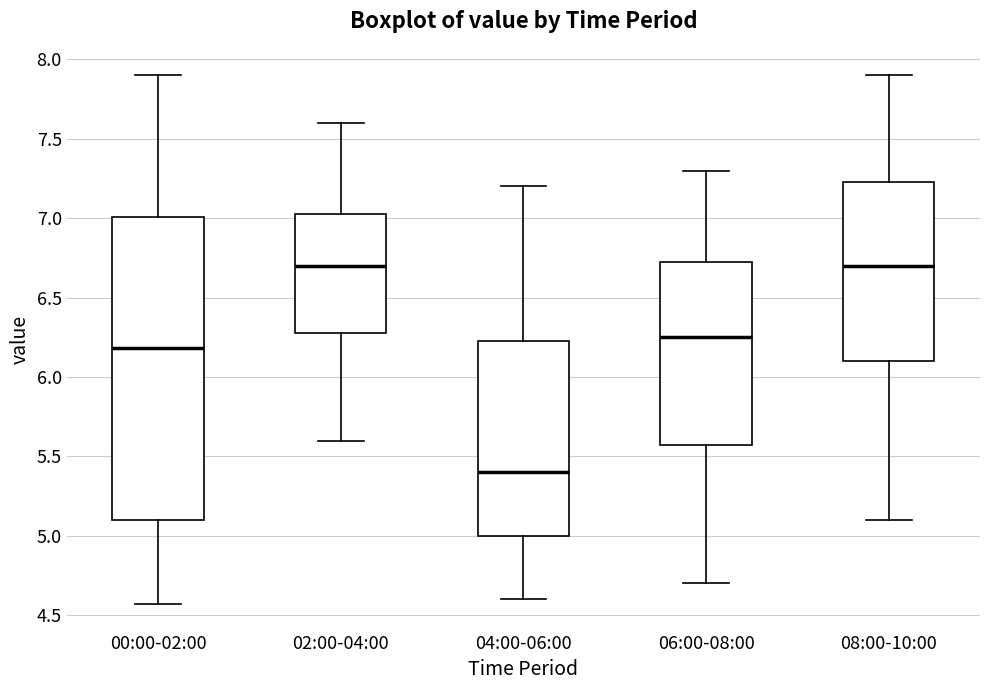

Reading left to right, transcribe this box plot: for each box, give where its median line is, the range the box spans, and where its two whiskers end, as read against the y-axis. The values are not printed on the chart, so give them approximately, as read against the axis.

00:00-02:00: median 6.20, box 5.10 to 7.00, whiskers 4.55 to 7.90
02:00-04:00: median 6.70, box 6.30 to 7.05, whiskers 5.60 to 7.60
04:00-06:00: median 5.40, box 5.00 to 6.25, whiskers 4.60 to 7.20
06:00-08:00: median 6.25, box 5.60 to 6.75, whiskers 4.70 to 7.30
08:00-10:00: median 6.70, box 6.10 to 7.25, whiskers 5.10 to 7.90